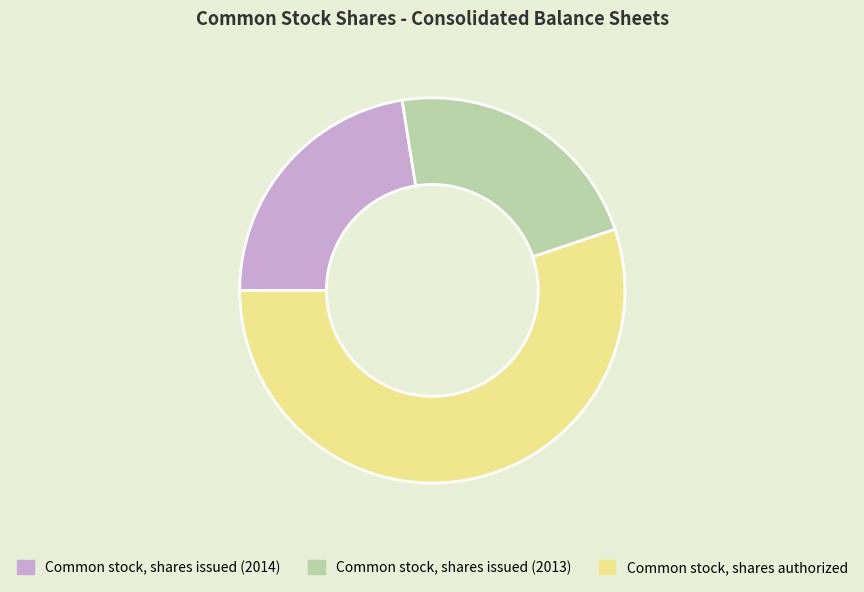

True or false: Common stock, shares issued (2014) accounts for 12% of the total.

False